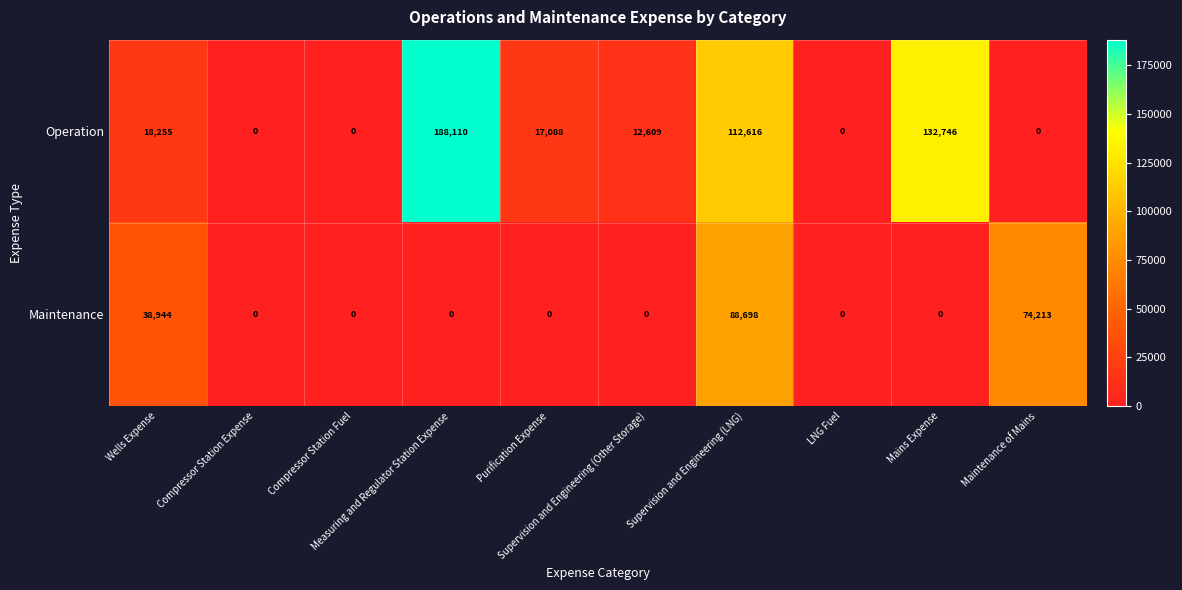

What is the difference between the second highest and second lowest values in the Maintenance series?

74213